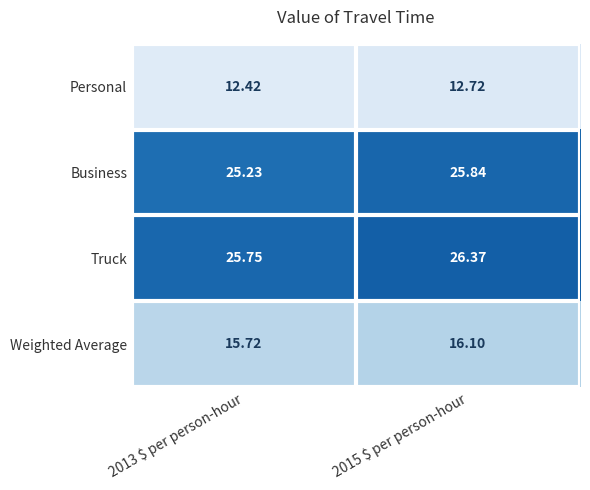

At how many categories does at least one series exceed 14?

2